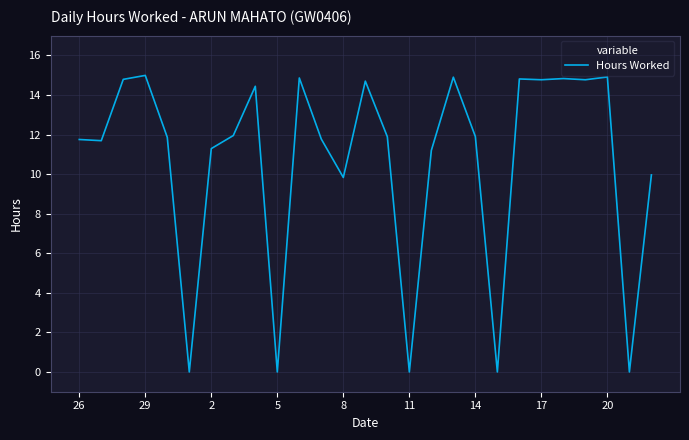

True or false: the data has more than 1 interior local peaks.

True